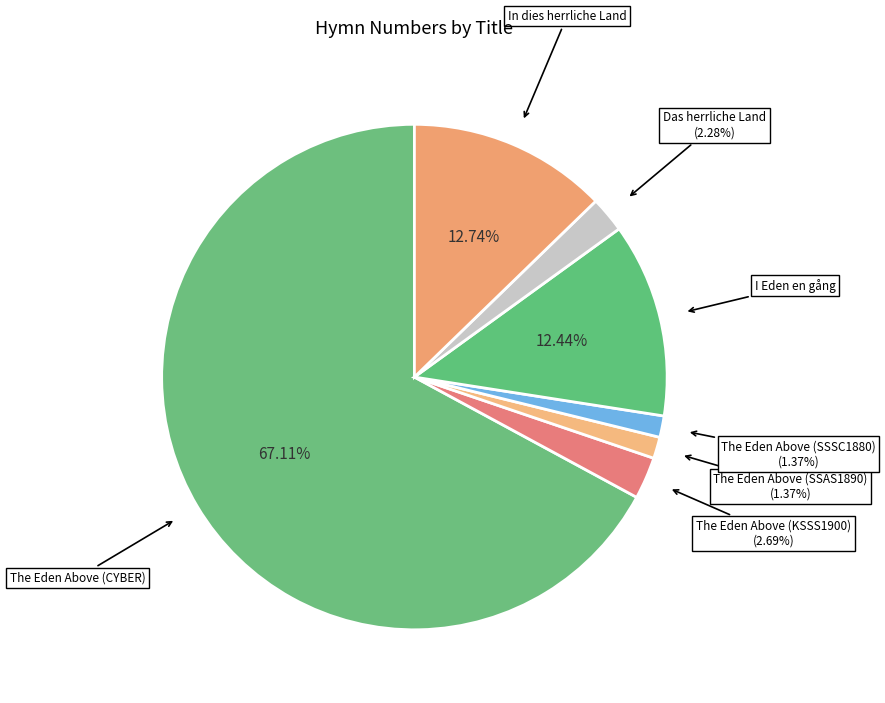

What is the largest slice in the pie chart?

The Eden Above (CYBER)